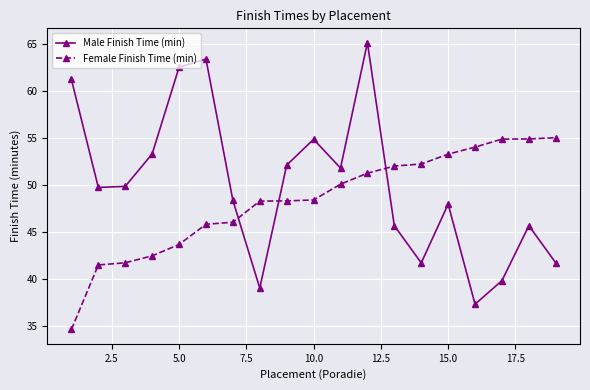

List the series in order of their overall mean, lowest first.

Female Finish Time (min), Male Finish Time (min)